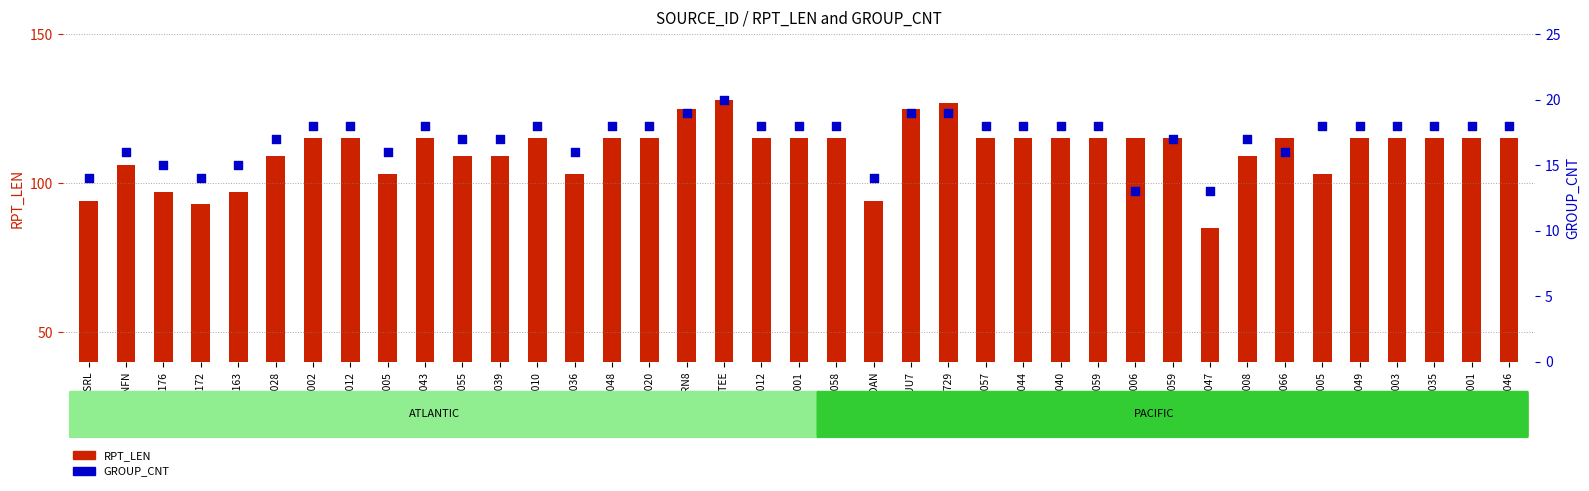

Which series has the largest total across all categories?

RPT_LEN